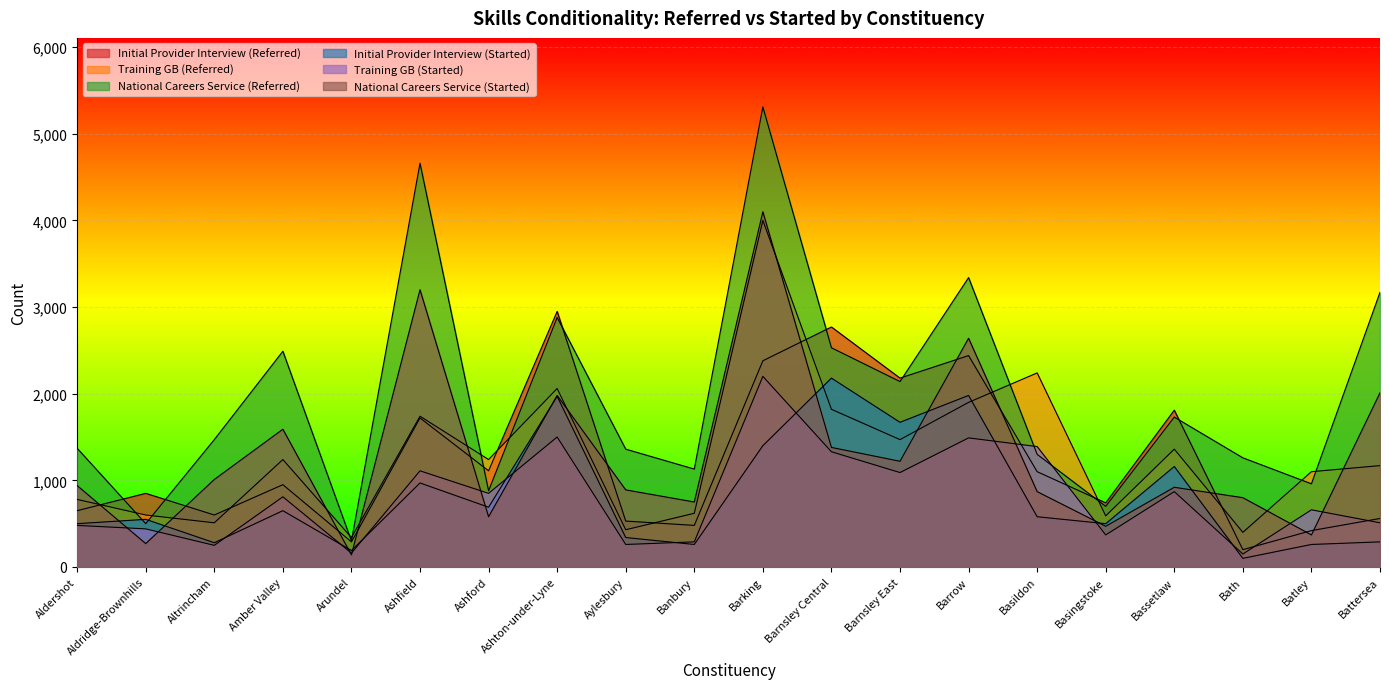

List the labels in order of Training GB (Started) value, largest first.

Barking, Ashton-under-Lyne, Barrow, Basildon, Barnsley Central, Ashfield, Barnsley East, Bassetlaw, Ashford, Amber Valley, Batley, Battersea, Aldershot, Aldridge-Brownhills, Basingstoke, Banbury, Aylesbury, Altrincham, Arundel, Bath